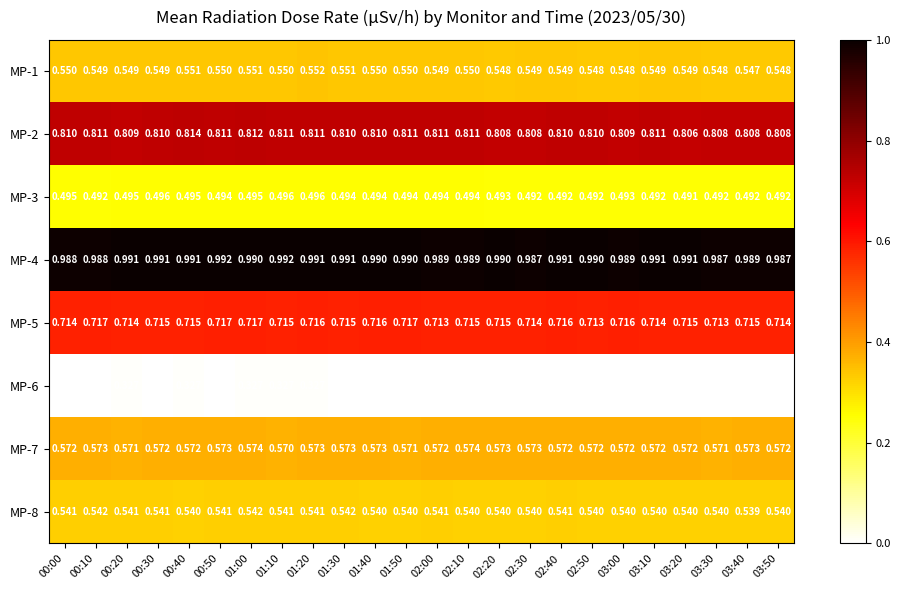

Is the value of MP-1 at 02:50 greater than the value of MP-3 at 00:00?

Yes